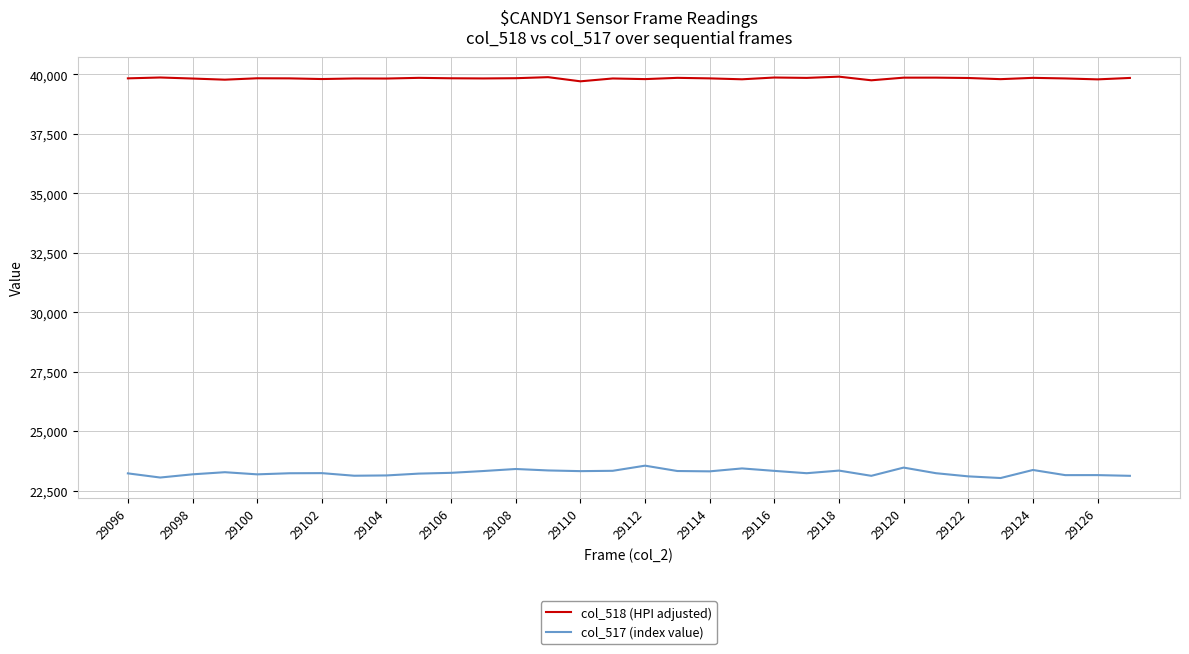

What is the maximum value for col_517 (index value)?

23548